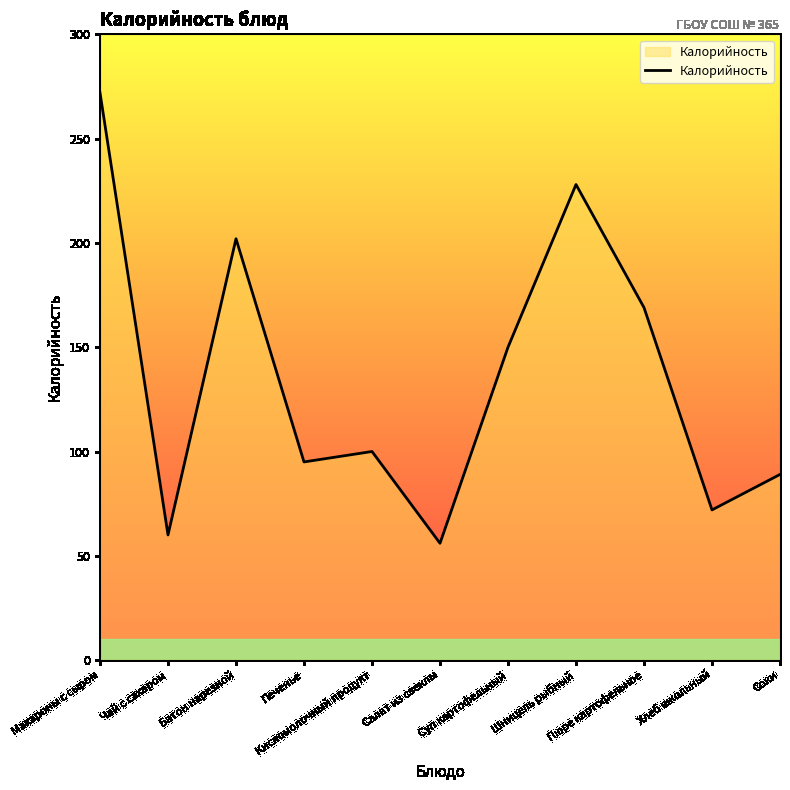

At which category does the chart reach its peak across all series?

Макароны с сыром